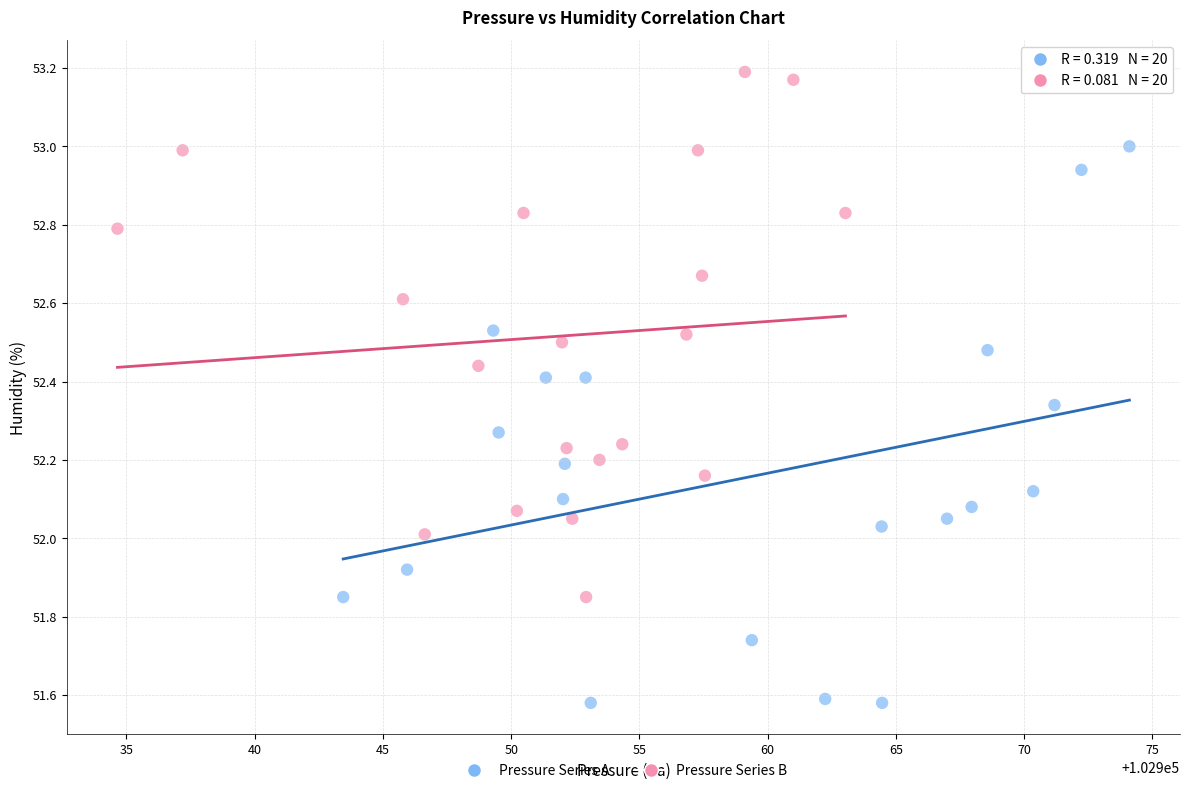

Which series reaches the minimum Y coordinate?

Pressure Series A